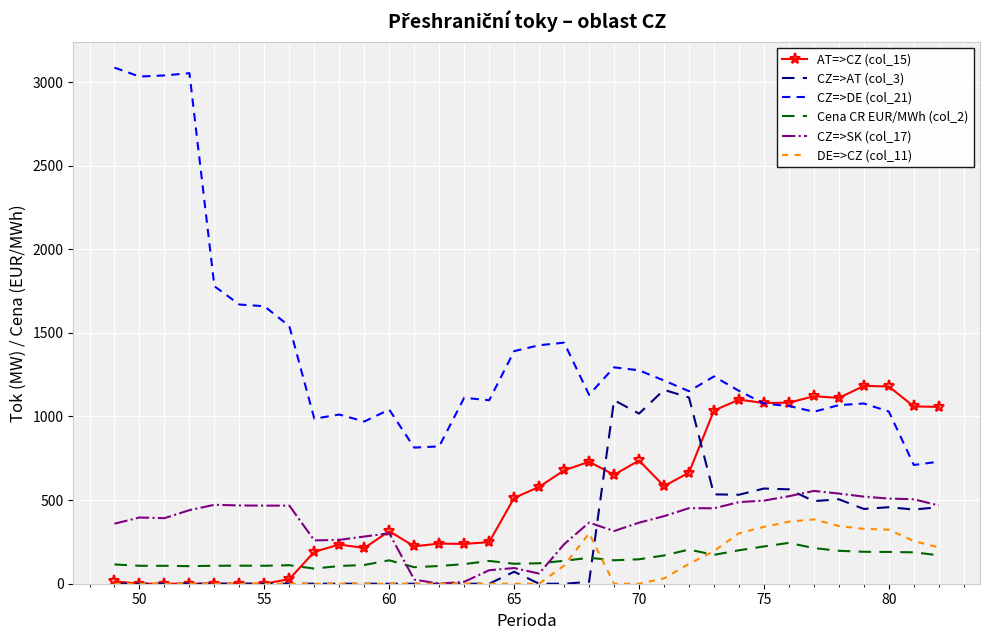

What is the maximum value for CZ=>DE (col_21)?

3086.0